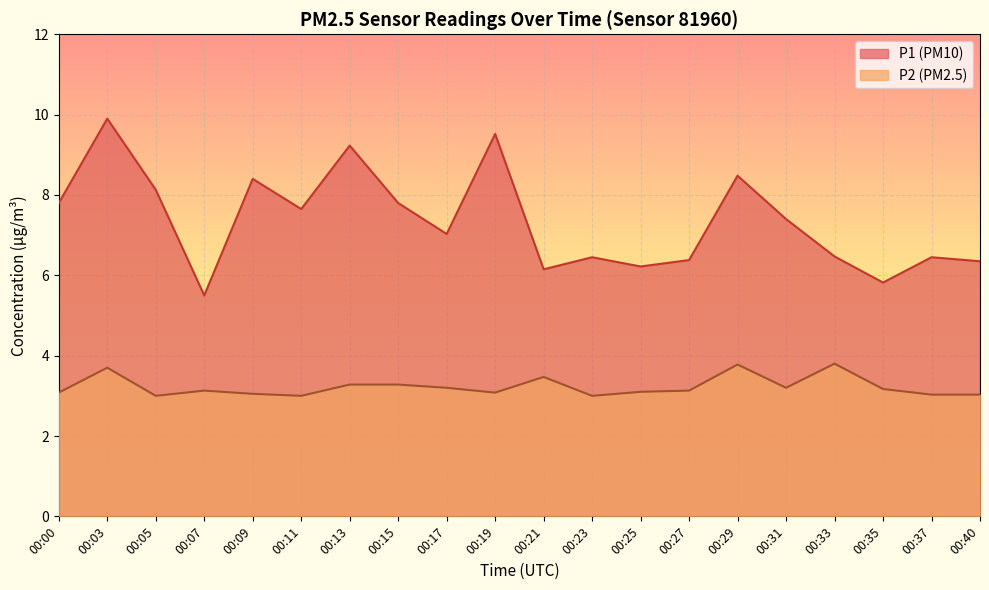

How many lines are shown in the chart?

2